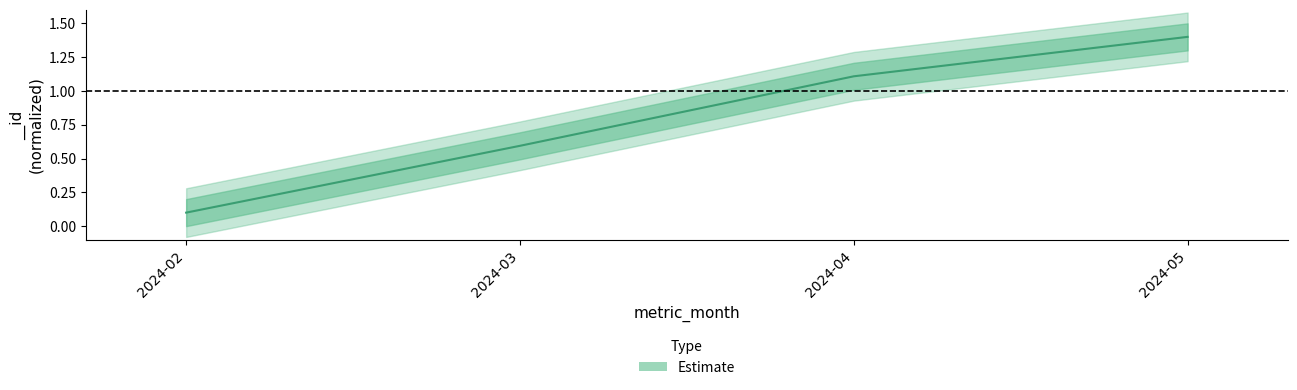

List the labels in order of value, largest first.

2024-05, 2024-04, 2024-03, 2024-02